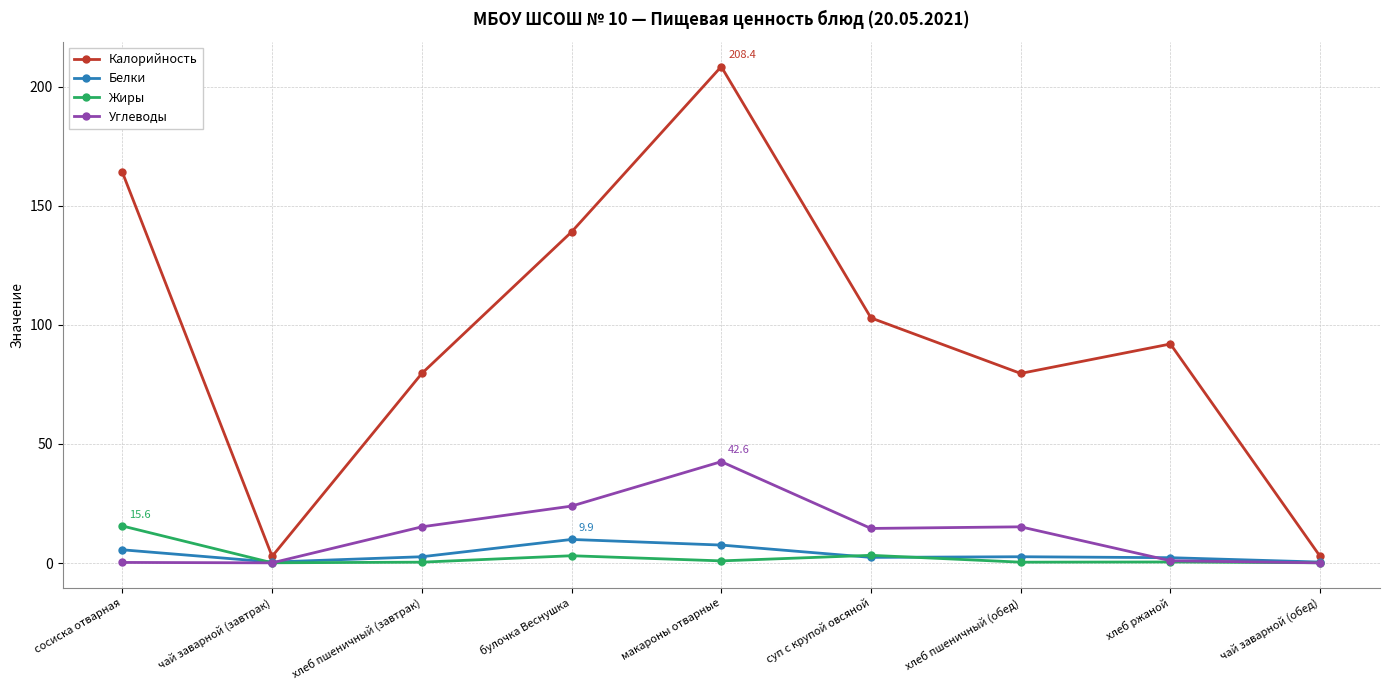

At how many categories does at least one series exceed 49?

7